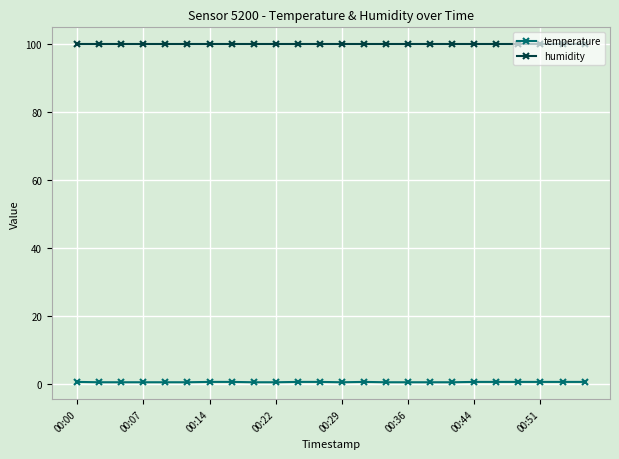

Which series has the largest total across all categories?

humidity